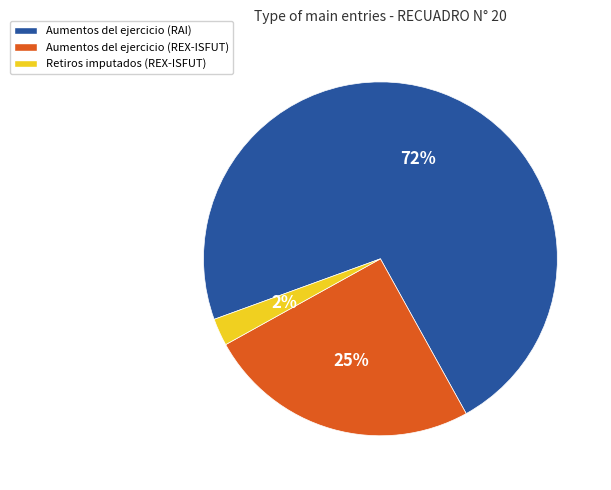

To the nearest percent, what is the average slice percentage?

33%